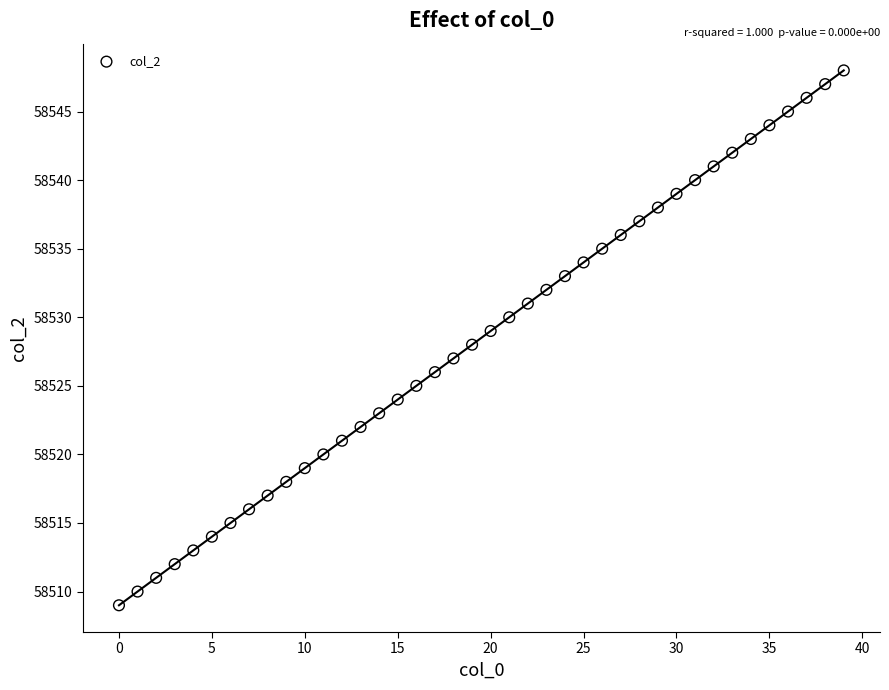

What is the range of Y values (max minus min)?

39